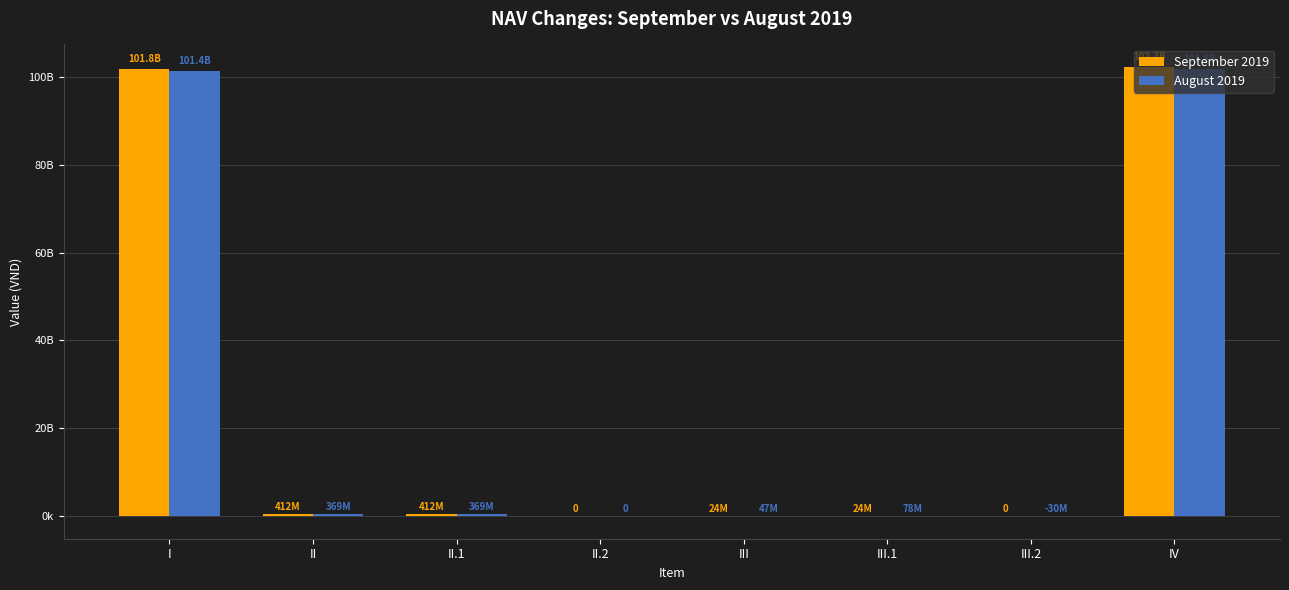

True or false: September 2019 has a value of 412249511 at II.

True